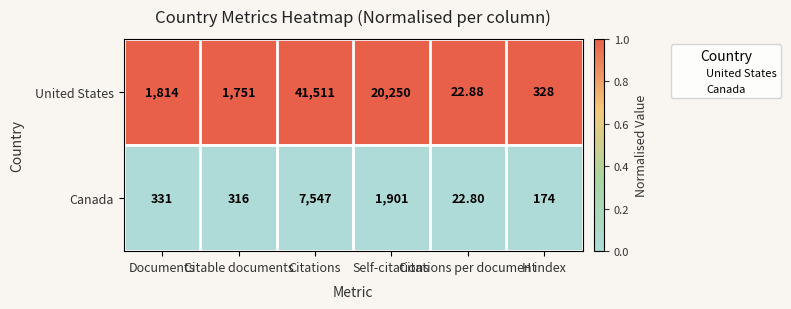

Which series has the widest spread of values?

United States